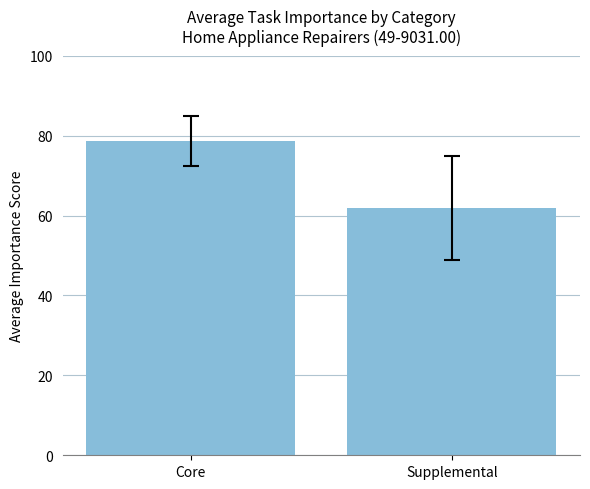

How many bars are there in total?

2